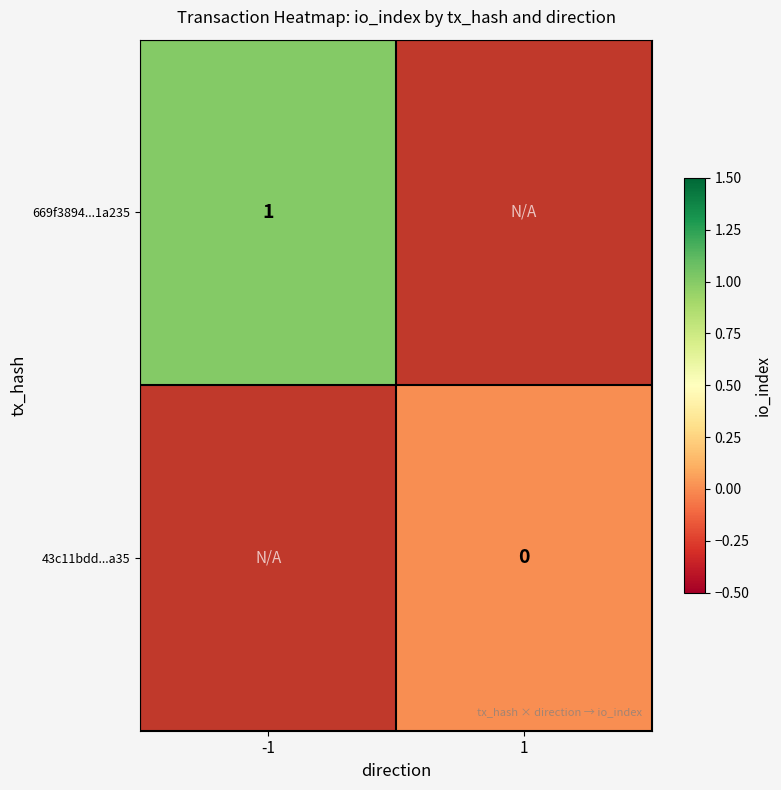

Is it true that 669f3894...1a235 equals 1 at -1?

True